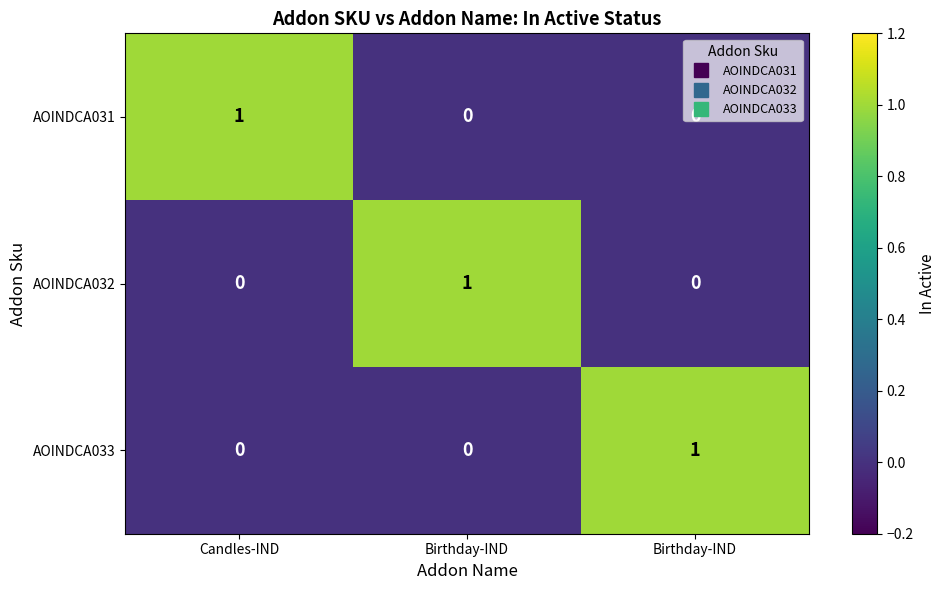

Which has a higher value, Birthday-IND or Candles-IND?

Candles-IND